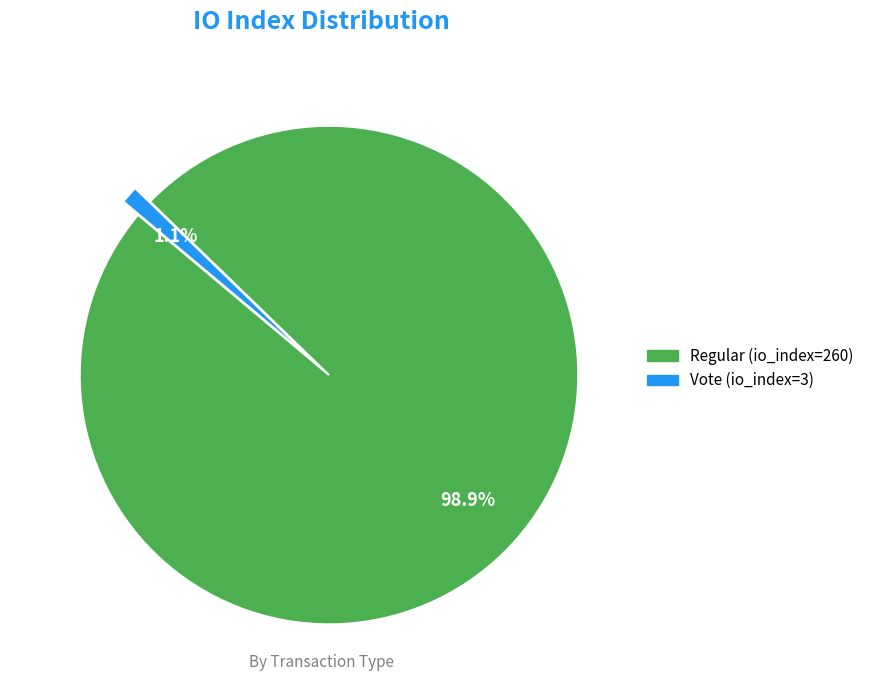

What is the total percentage of Regular (io_index=260) and Vote (io_index=3)?

100.0%